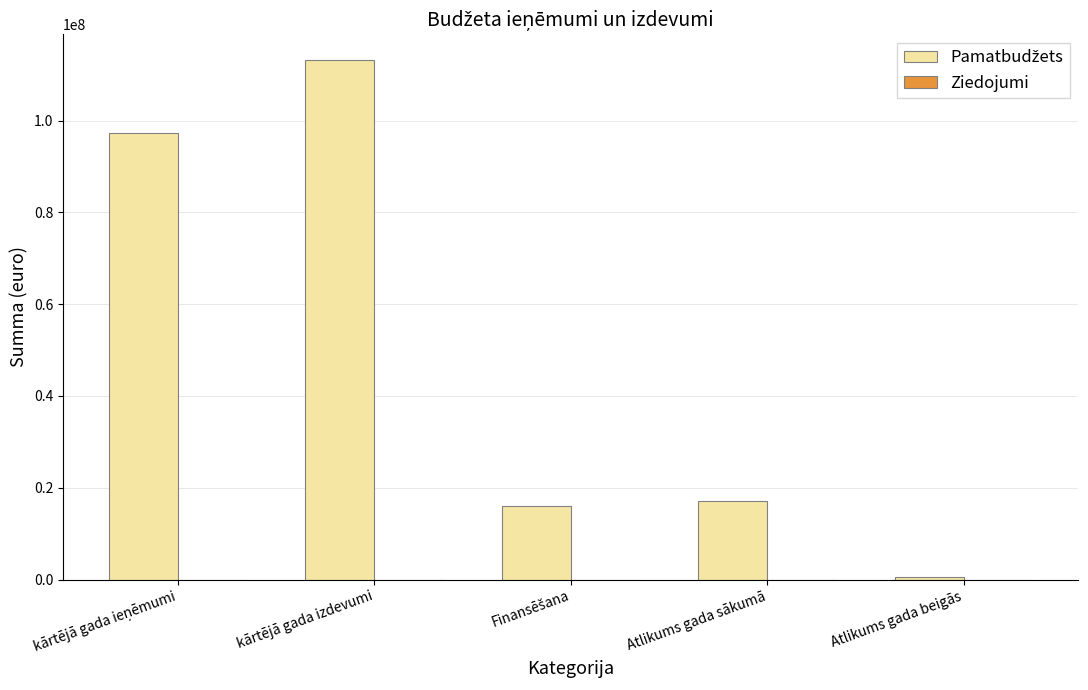

Which category has the highest value across all series?

kārtējā gada izdevumi